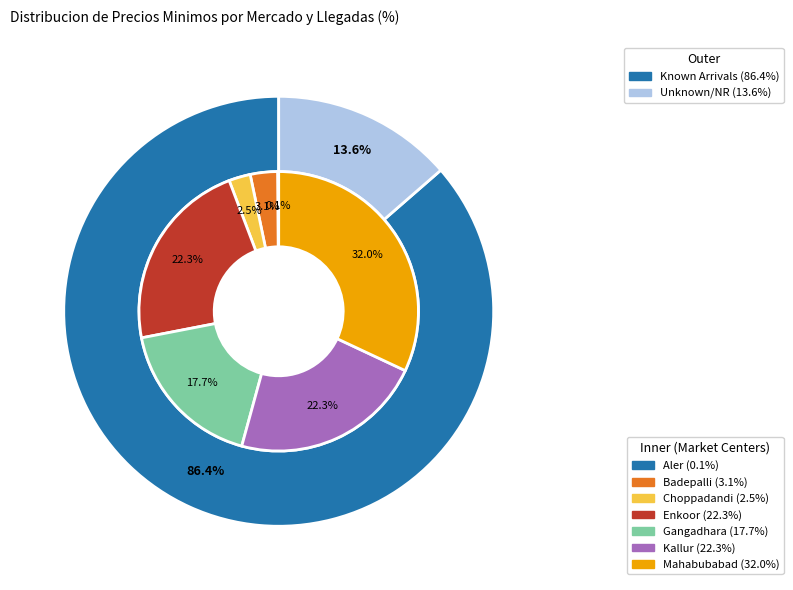

Is there a majority slice in this chart?

No